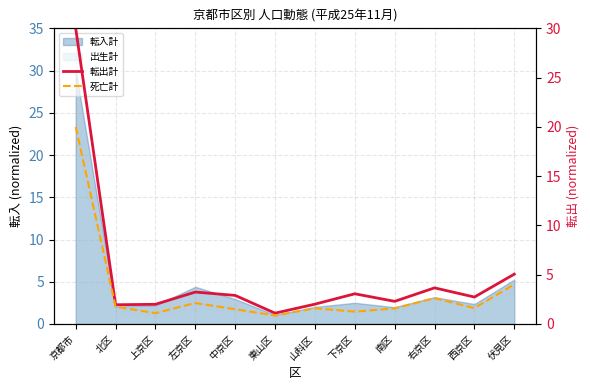

Is the value of 転出計 at 右京区 greater than the value of 死亡計 at 西京区?

Yes